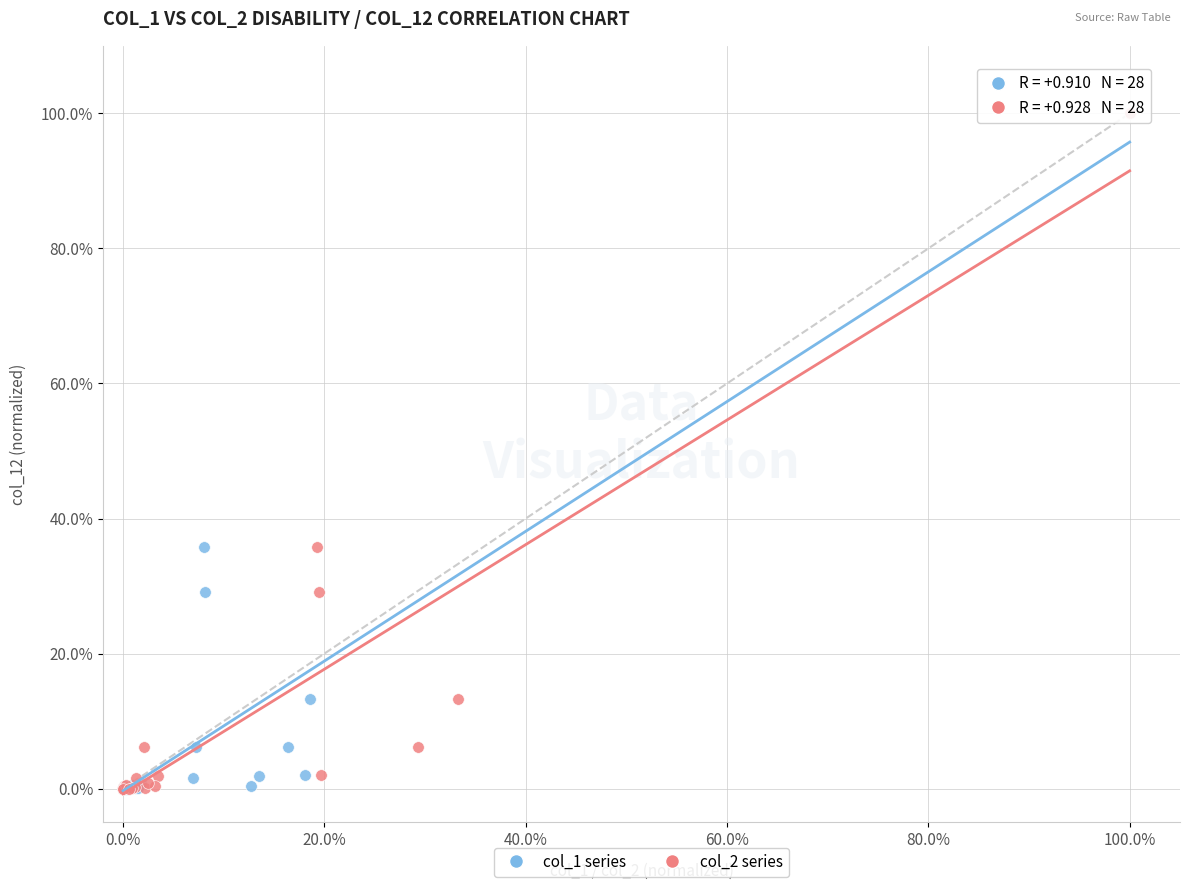

What are all the series names shown in the legend?

col_1 series, col_2 series